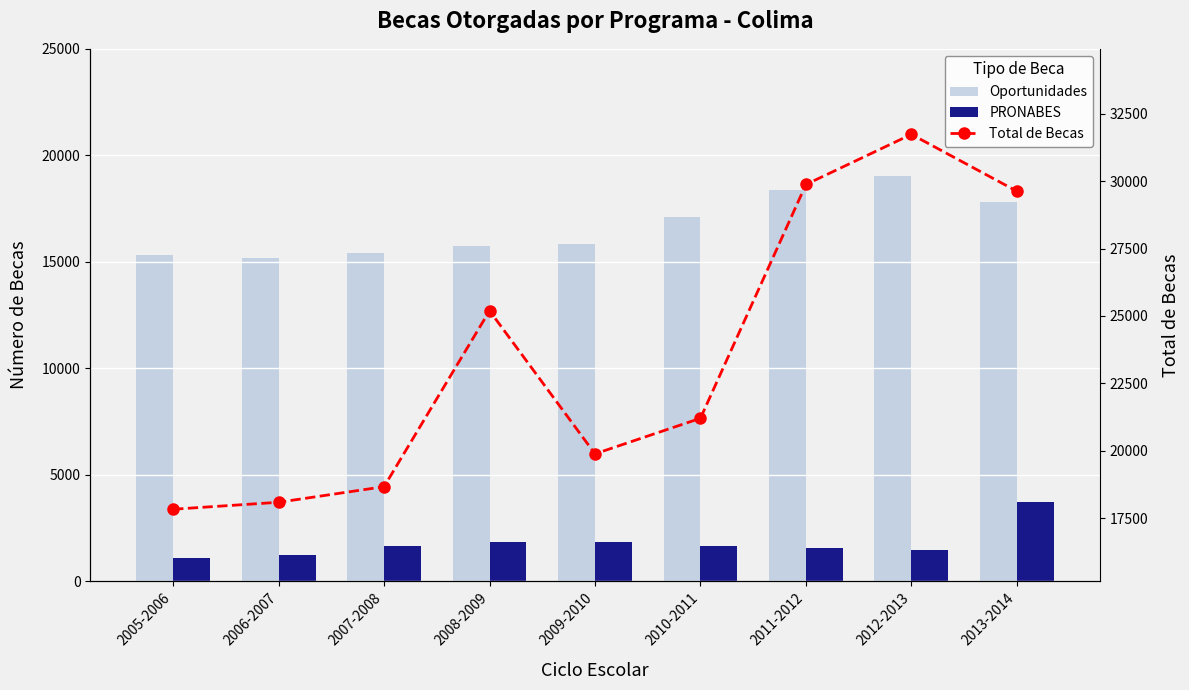

What is the difference between the Total de Becas values at 2010-2011 and 2012-2013?

10538